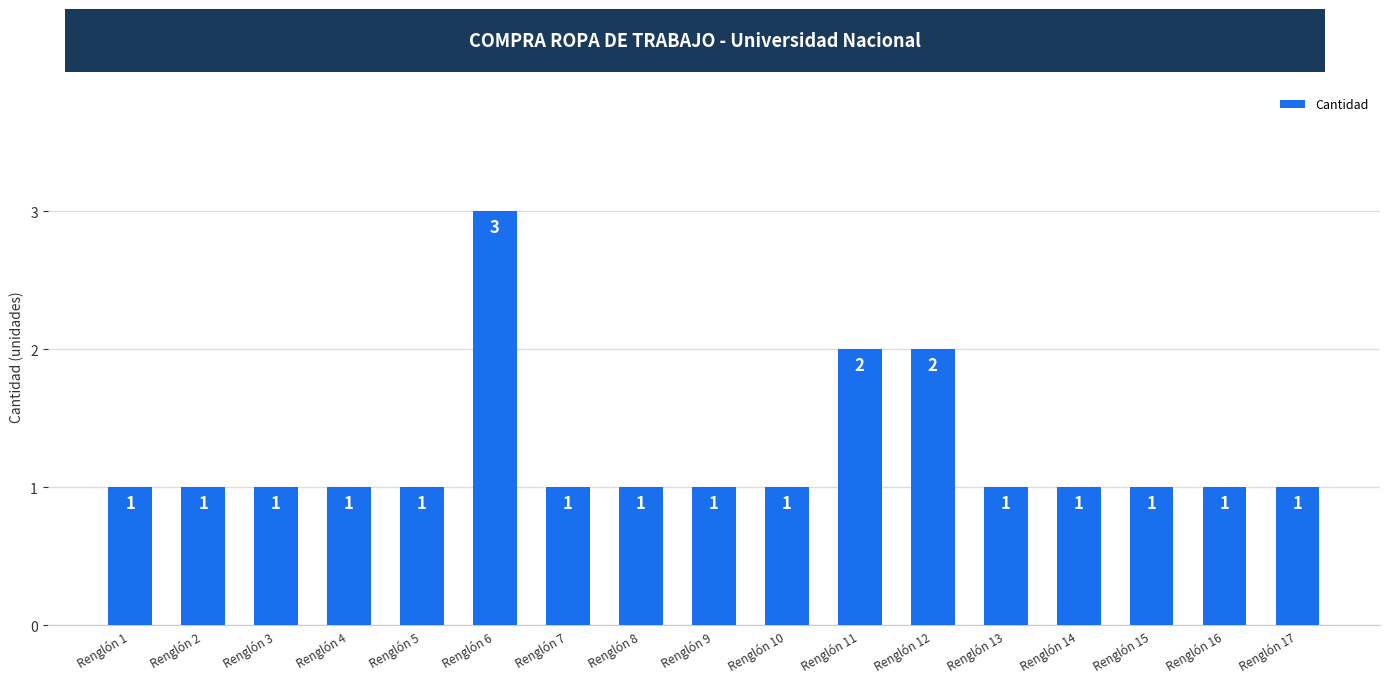

Reading right to left, transcribe all the data shown in this chart.

1	1	1	1	1	2	2	1	1	1	1	3	1	1	1	1	1